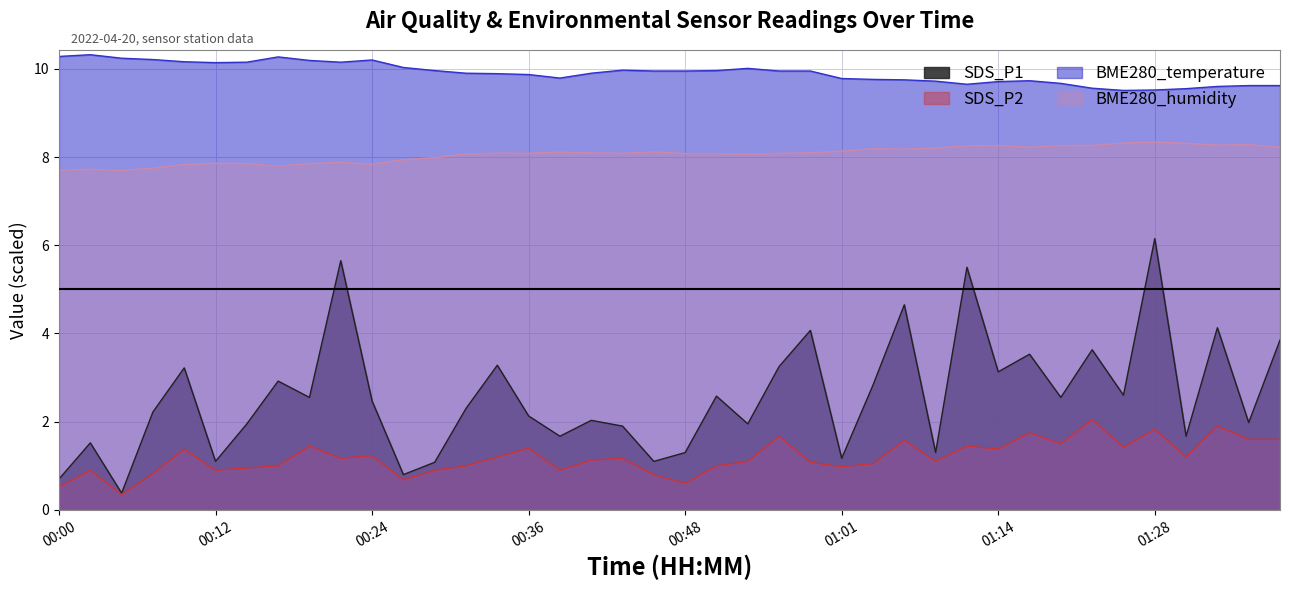

What is the label of the 23rd point from the right?

2022/04/20 00:41:36